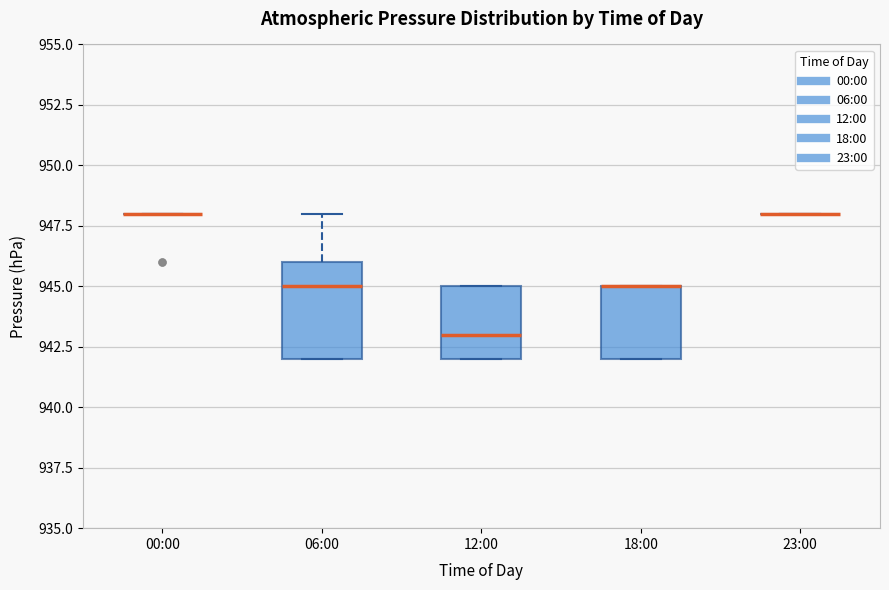

Reading left to right, read every box against the y-axis: the position of its median line, the range the box covers, and the ends of its whiskers. The values are not printed on the chart, so give them approximately, as read against the axis.

00:00: box collapsed to a line at 948, whiskers 948 to 948
06:00: median 945, box 942 to 946, whiskers 942 to 948
12:00: median 943, box 942 to 945, whiskers 942 to 945
18:00: median 945 (drawn on the box's upper edge), box 942 to 945, whiskers 942 to 945
23:00: box collapsed to a line at 948, whiskers 948 to 948